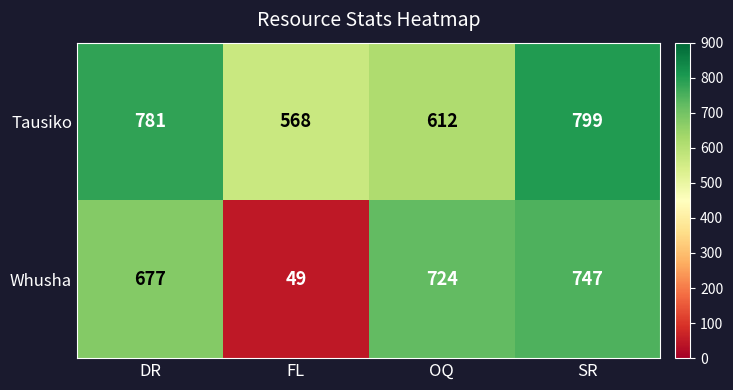

True or false: Whusha has a value of 1311 at SR.

False